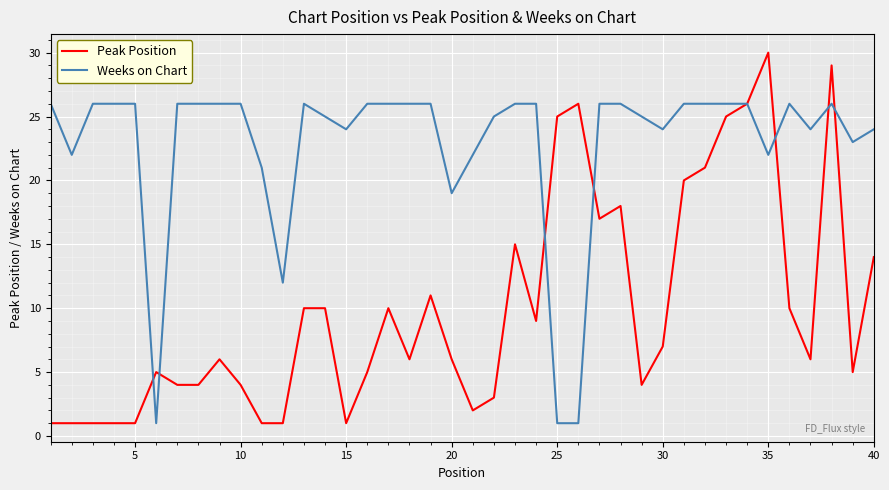

Does the chart have visible grid lines?

Yes